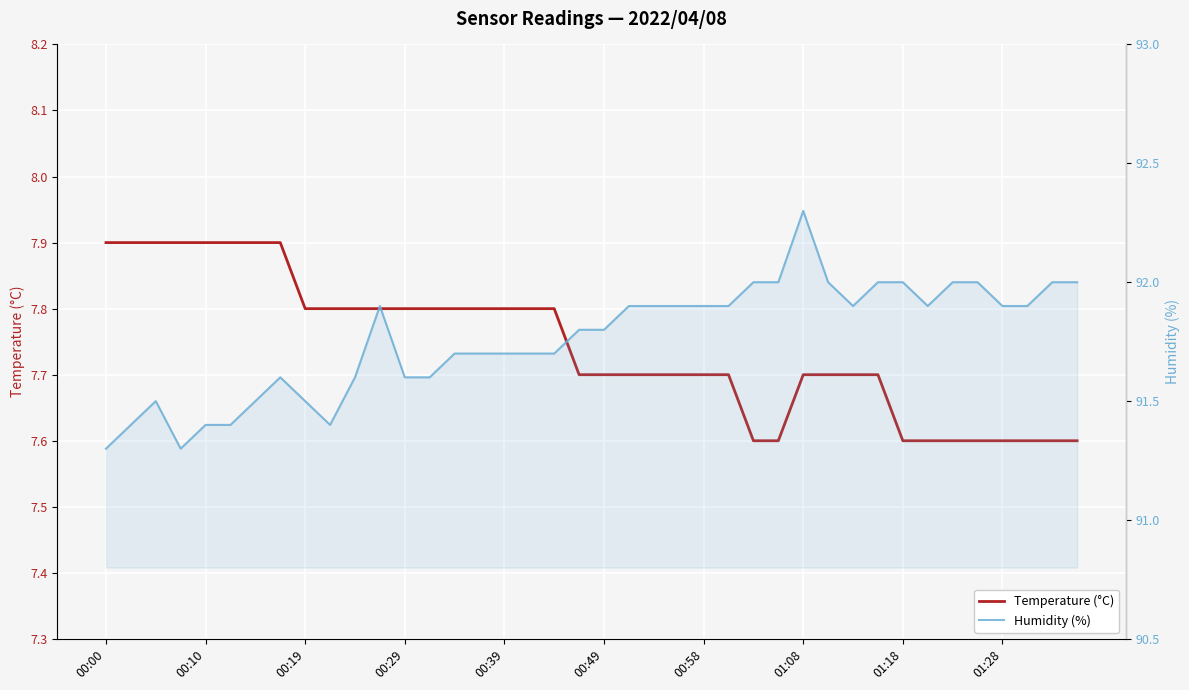

How many lines are shown in the chart?

2